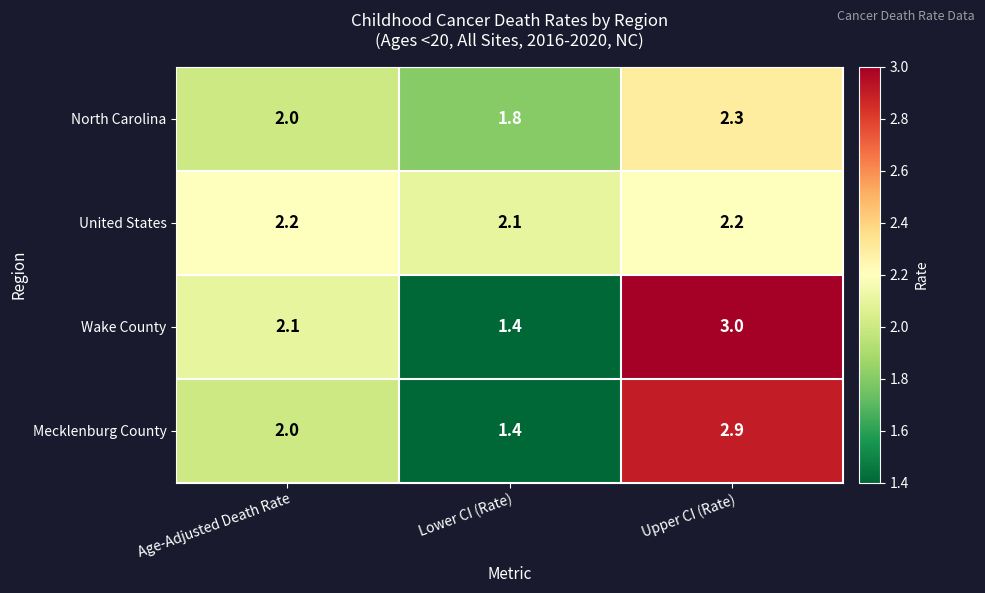

What is the difference between the highest and lowest values at Lower CI (Rate)?

0.7